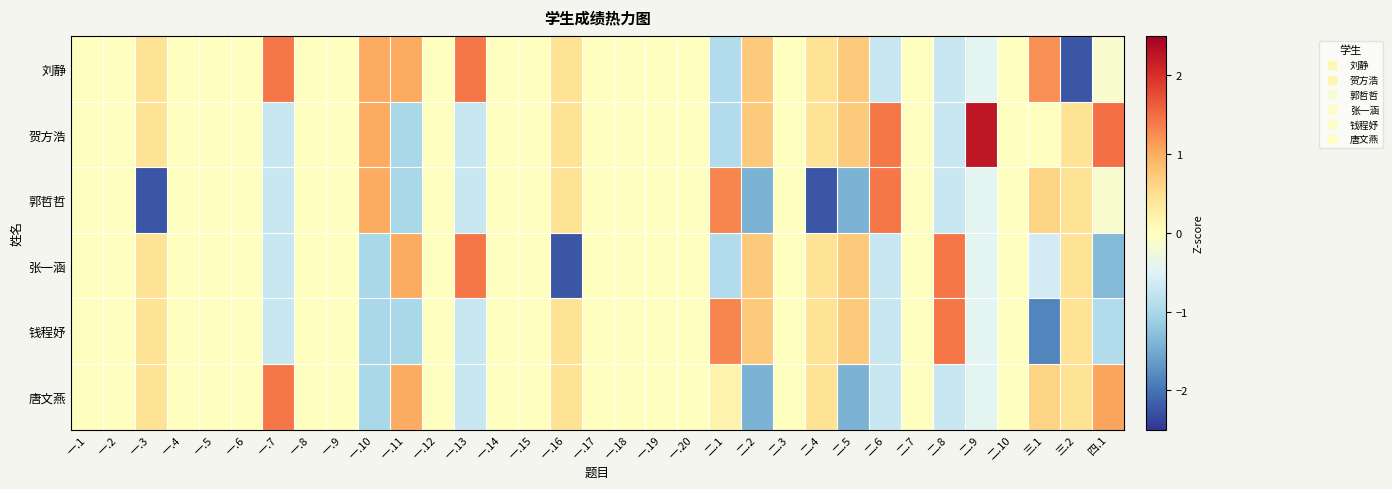

Between 一.19 and 二.4, which series saw the biggest shift?

郭哲哲